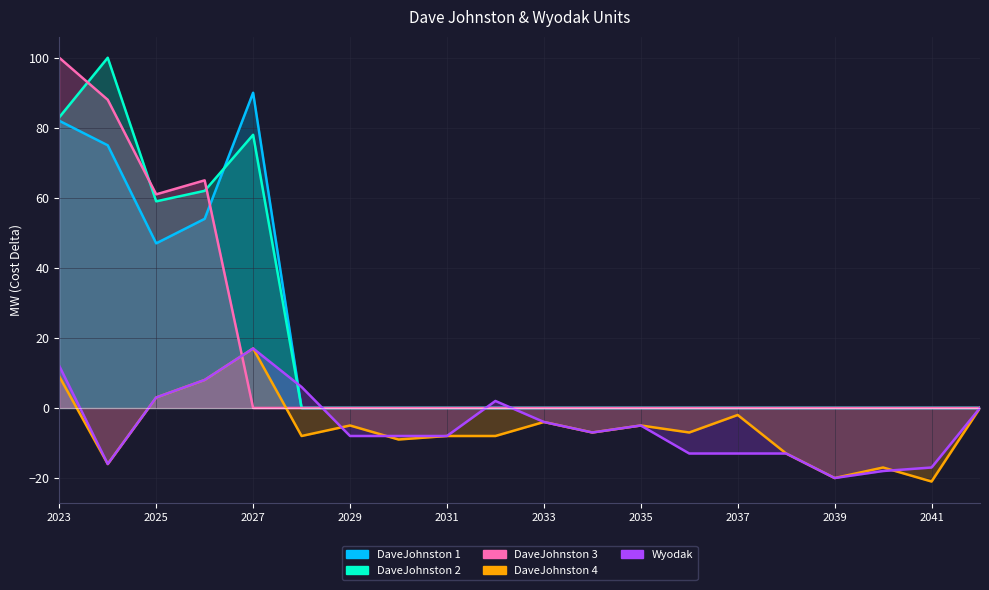

What is the difference between the highest and lowest values at 2029?

8